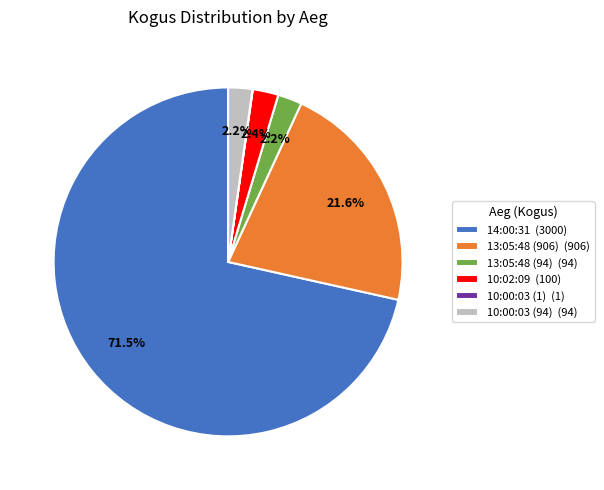

Which category has the biggest portion of the pie?

14:00:31